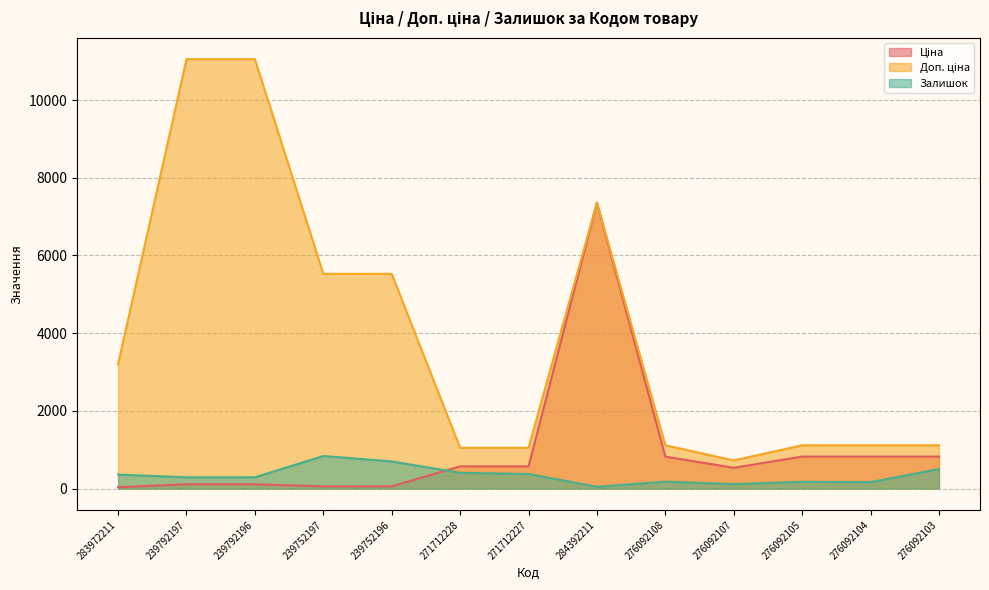

How many data points does each series have?

13